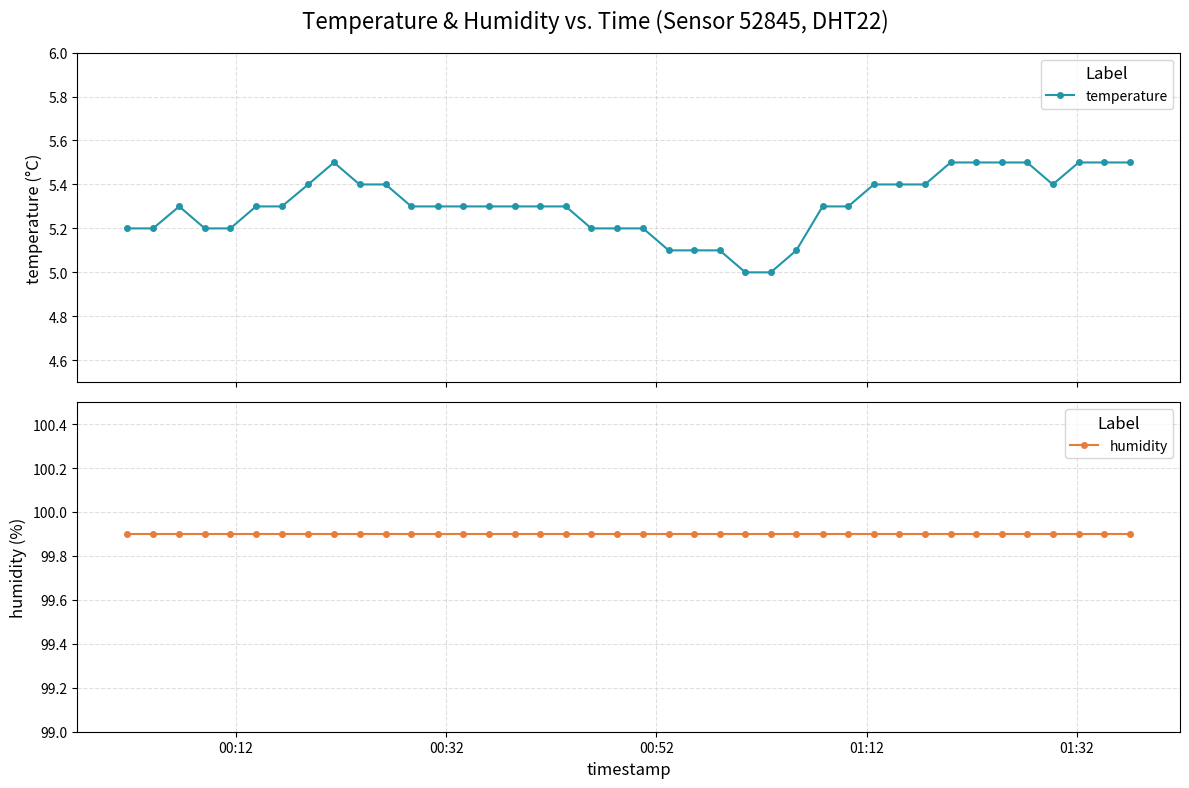

What is the value of the temperature point at the 20th from the left?

5.2